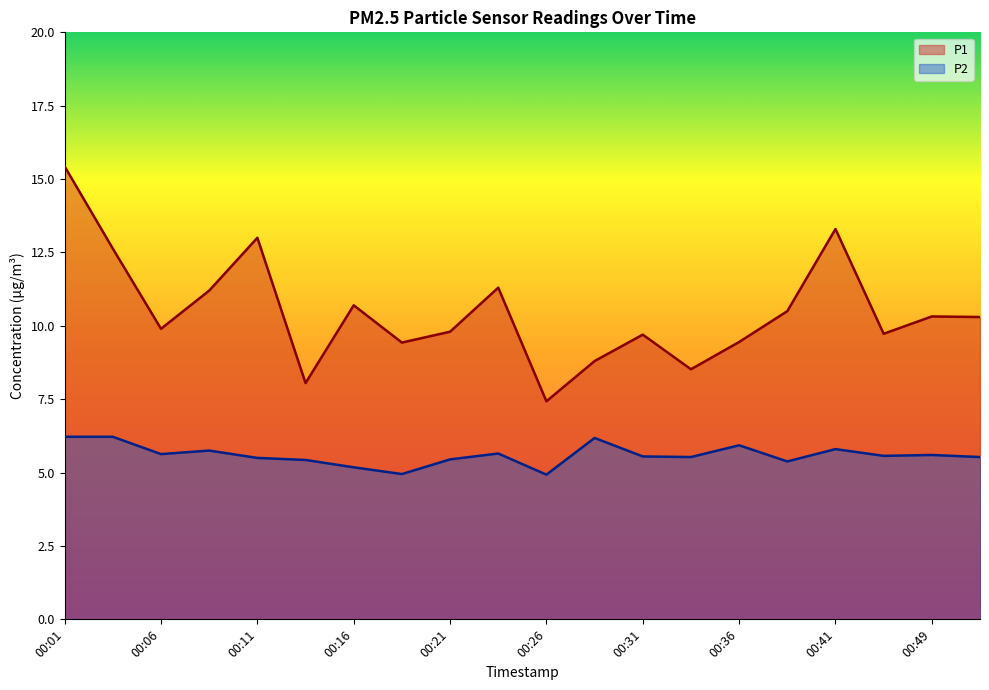

How many data points in P1 are above 10?

10